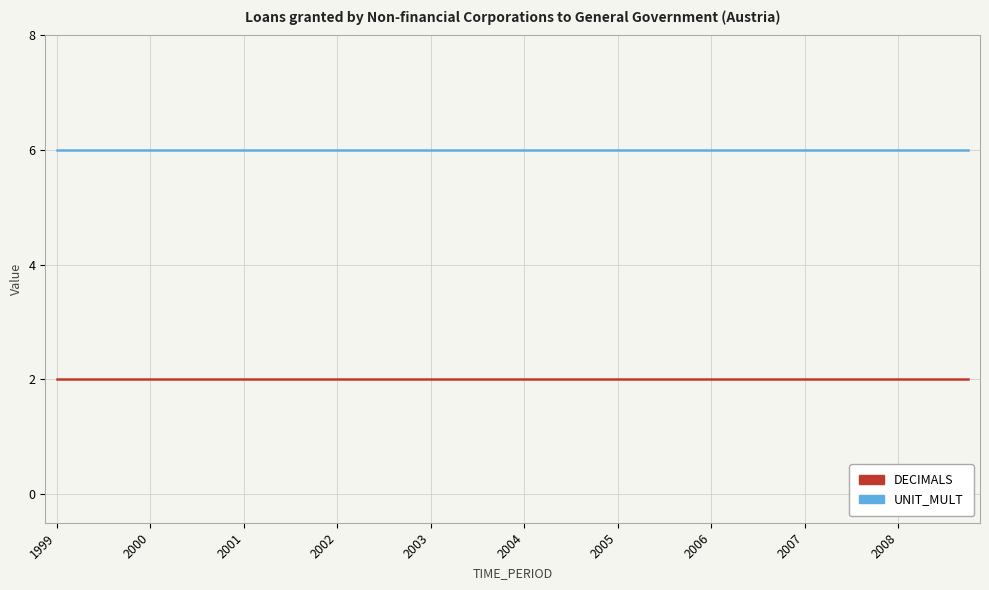

What is the highest value of the DECIMALS series?

2